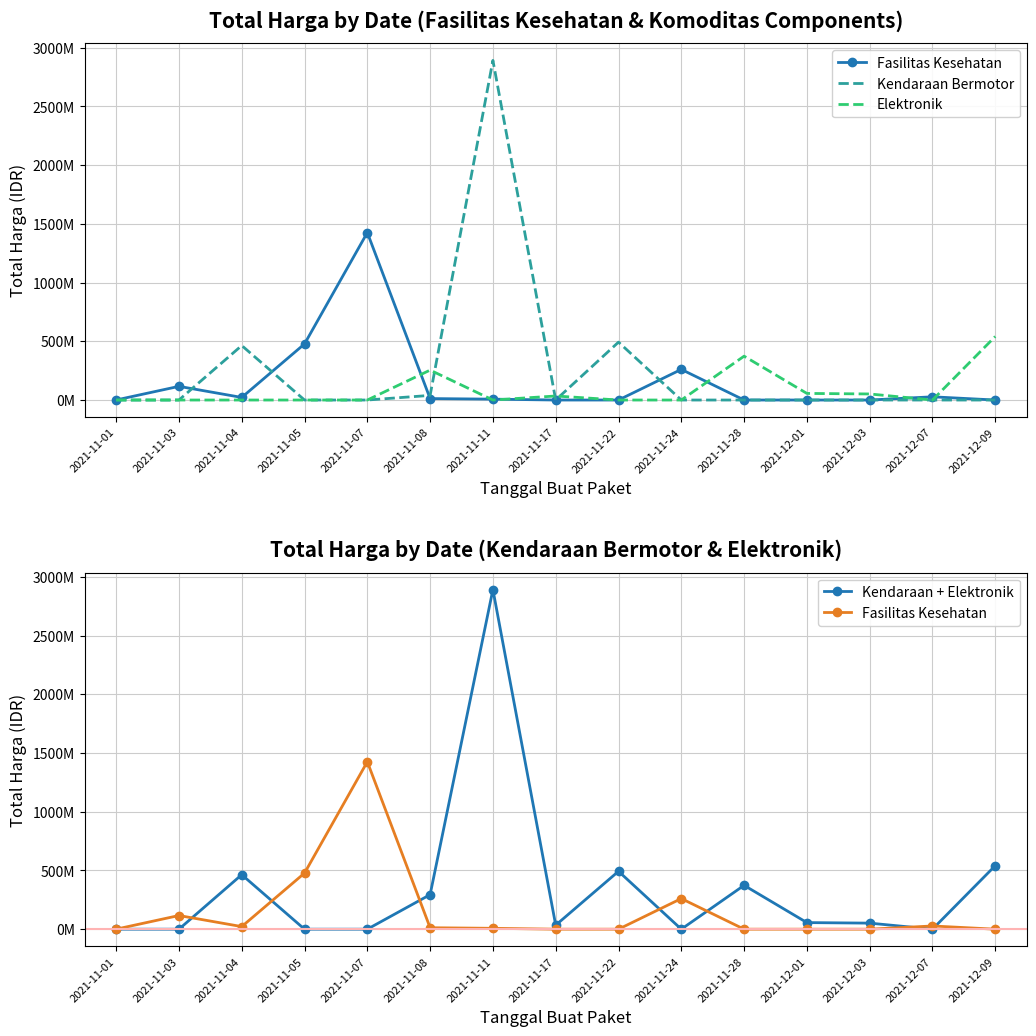

At how many categories does at least one series exceed 1995914625?

1